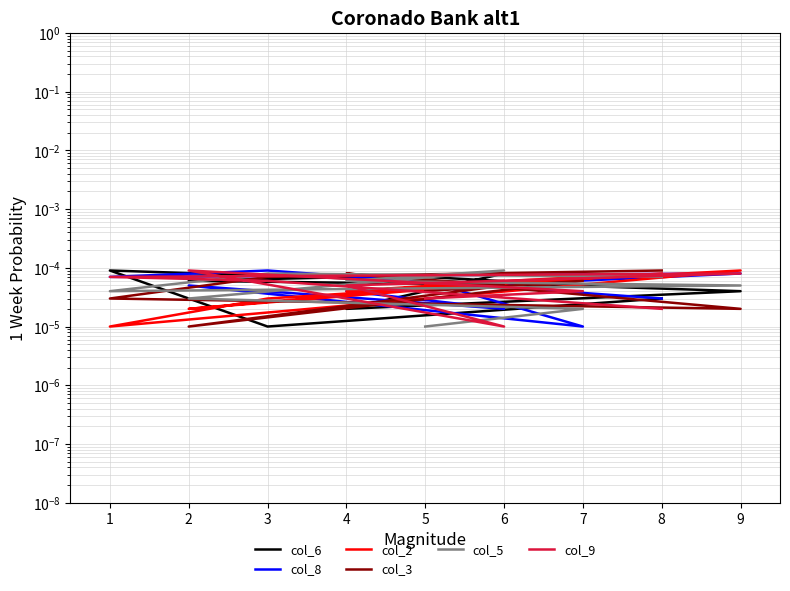

Does the chart have visible grid lines?

Yes